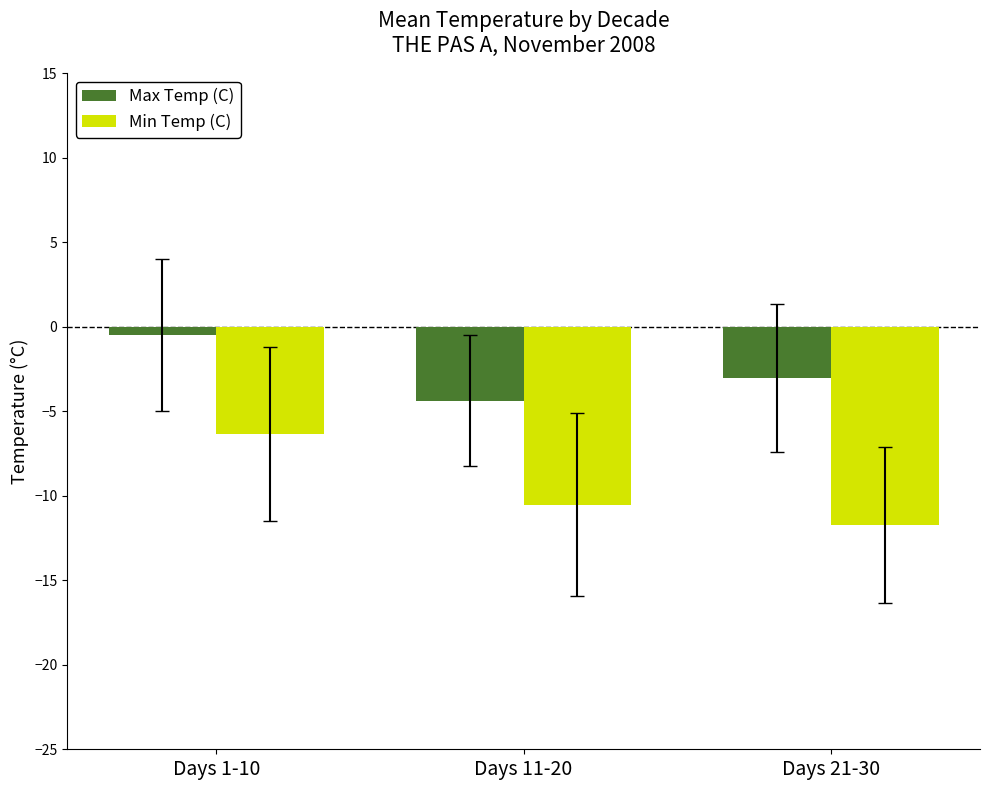

Is the value of Min Temp (C) at Days 11-20 greater than the value of Max Temp (C) at Days 1-10?

No